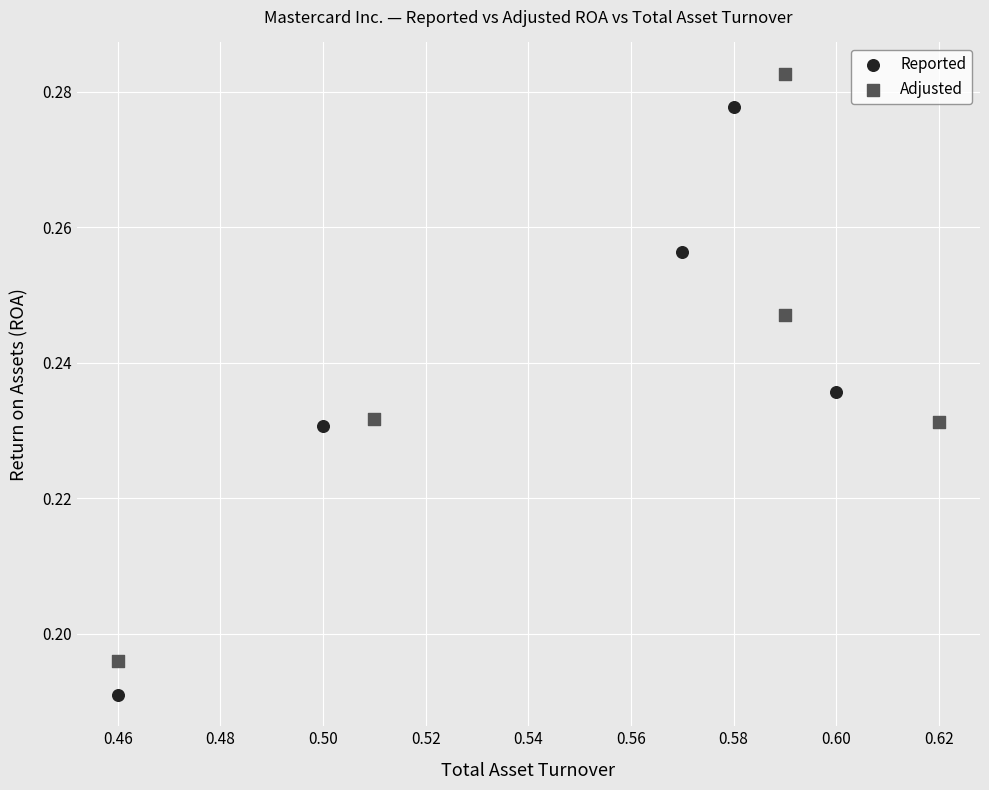

What are all the series names shown in the legend?

Reported, Adjusted